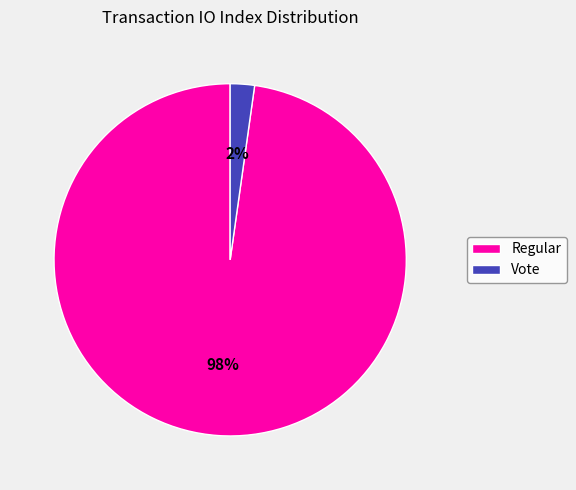

Which has a higher value, Regular or Vote?

Regular